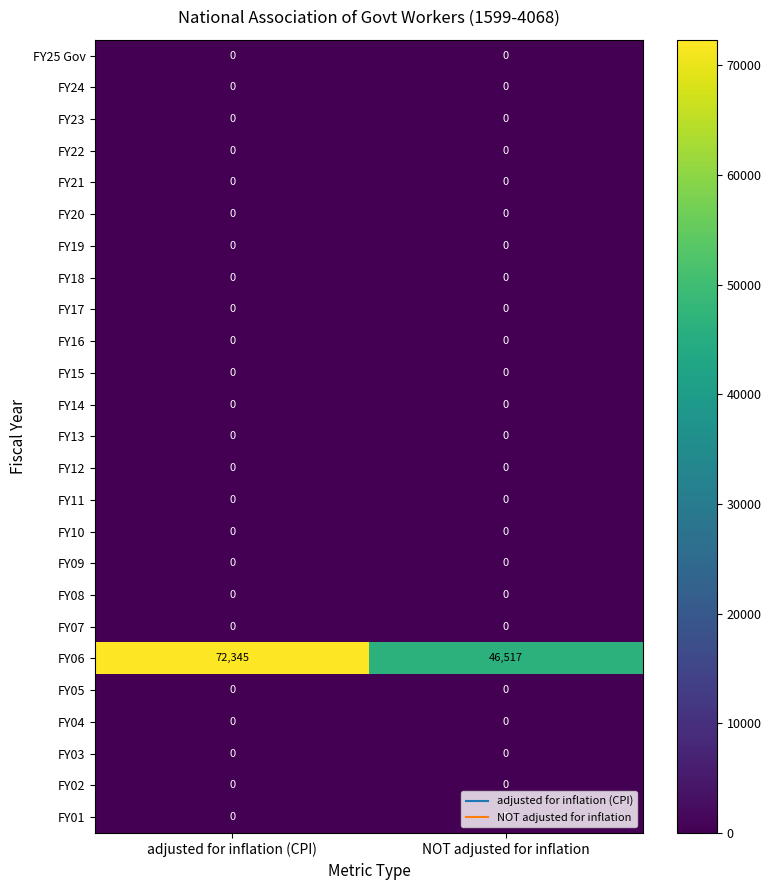

Which label corresponds to the largest value in the chart?

adjusted for inflation (CPI)